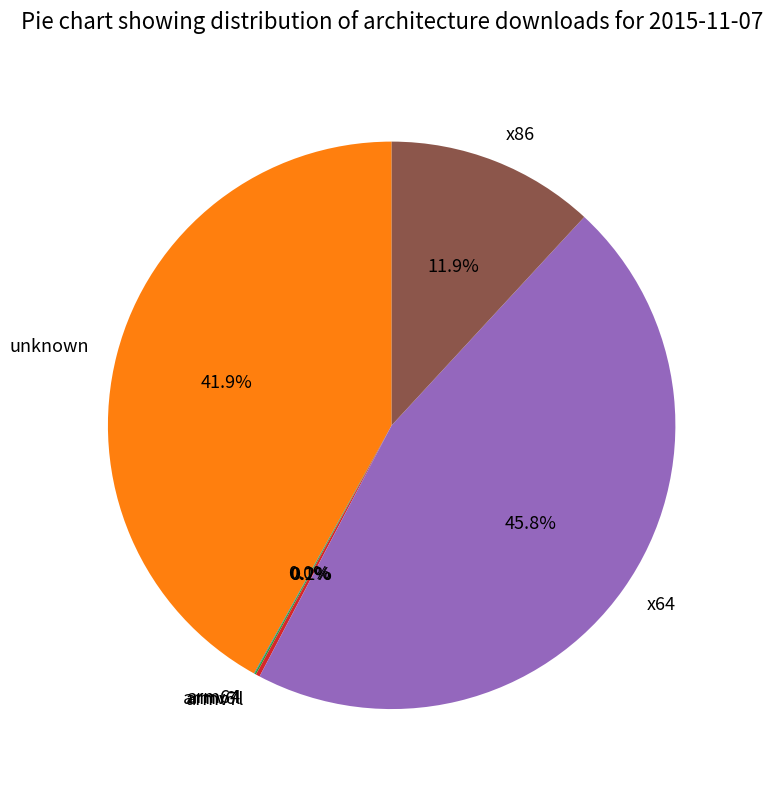

What portion of the pie excludes x64?

54.2%